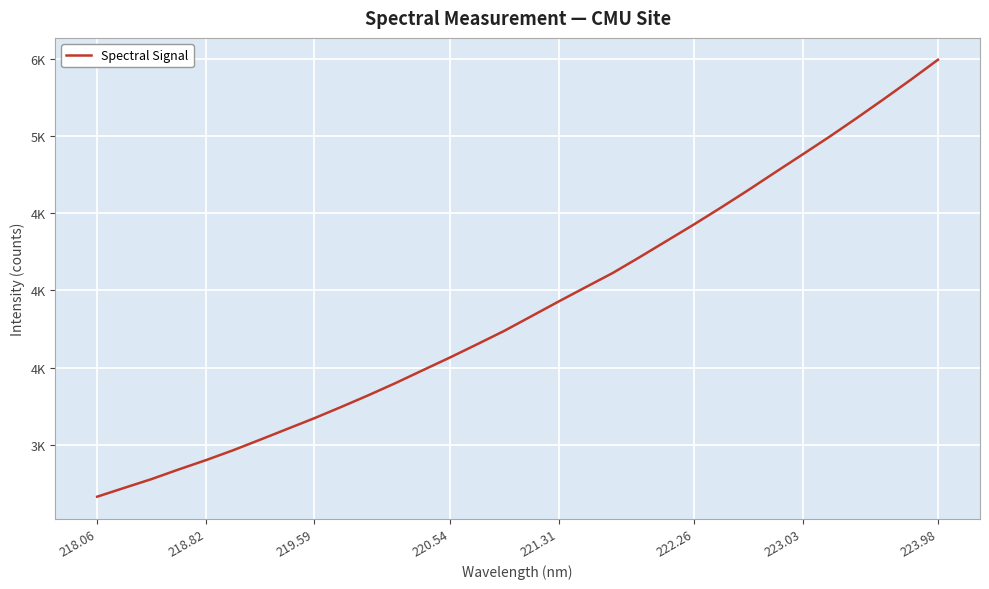

Does the chart have visible grid lines?

Yes